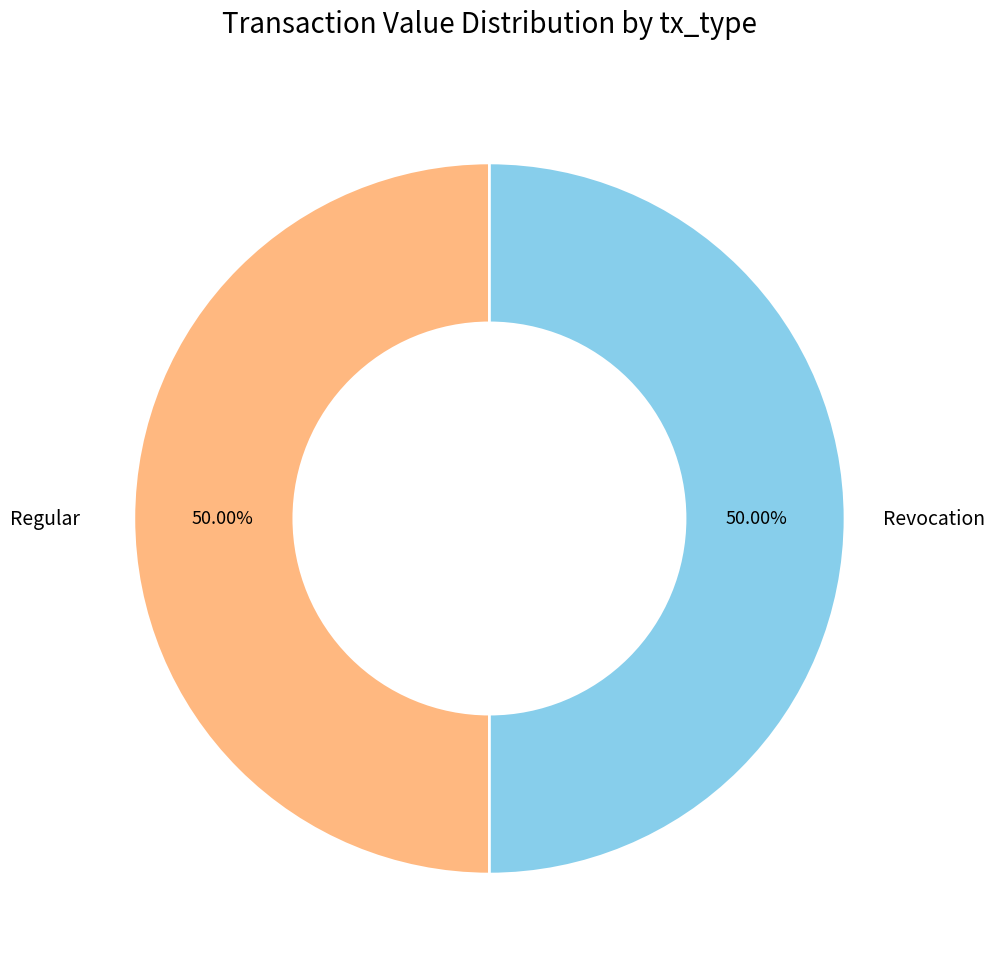

How many segments does this pie chart have?

2